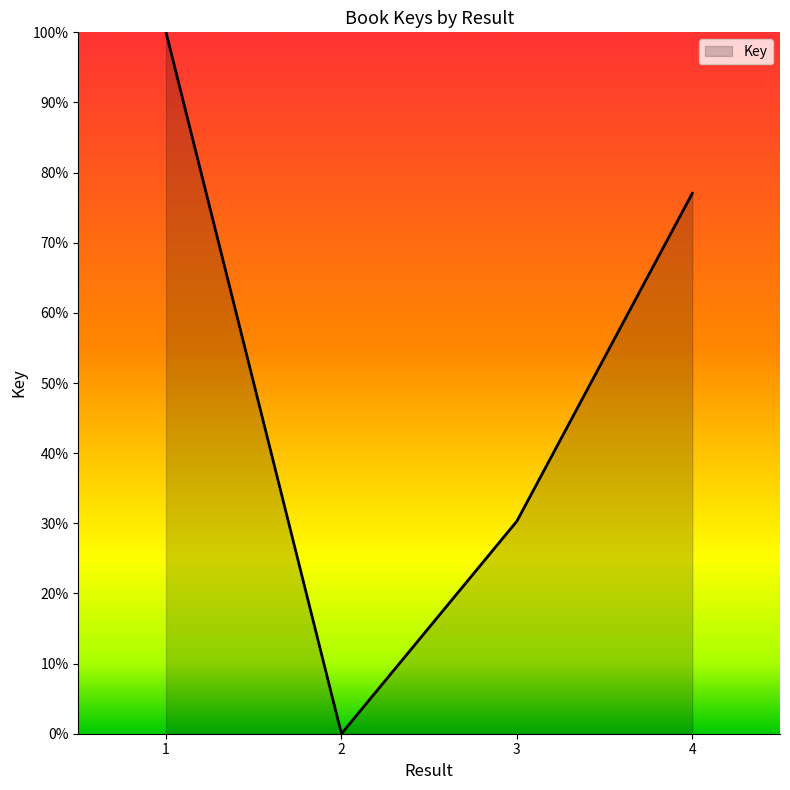

Rank the categories by value from lowest to highest.

2, 3, 4, 1